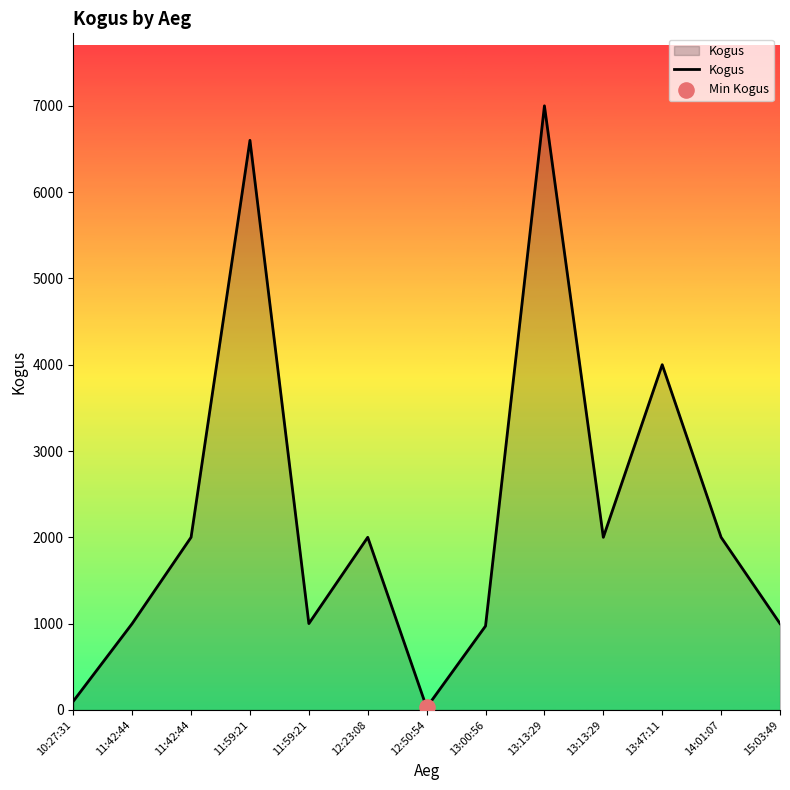

Between 11:59:21 and 13:13:29, which is larger?

11:59:21